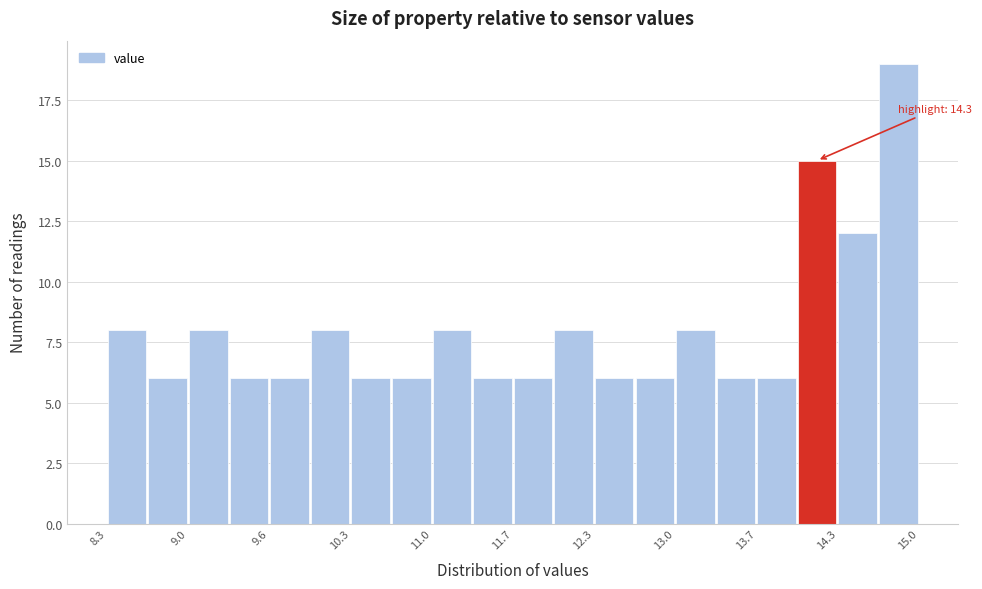

Read against the x-axis, roughly where is the centre of the tallest bar?

14.8